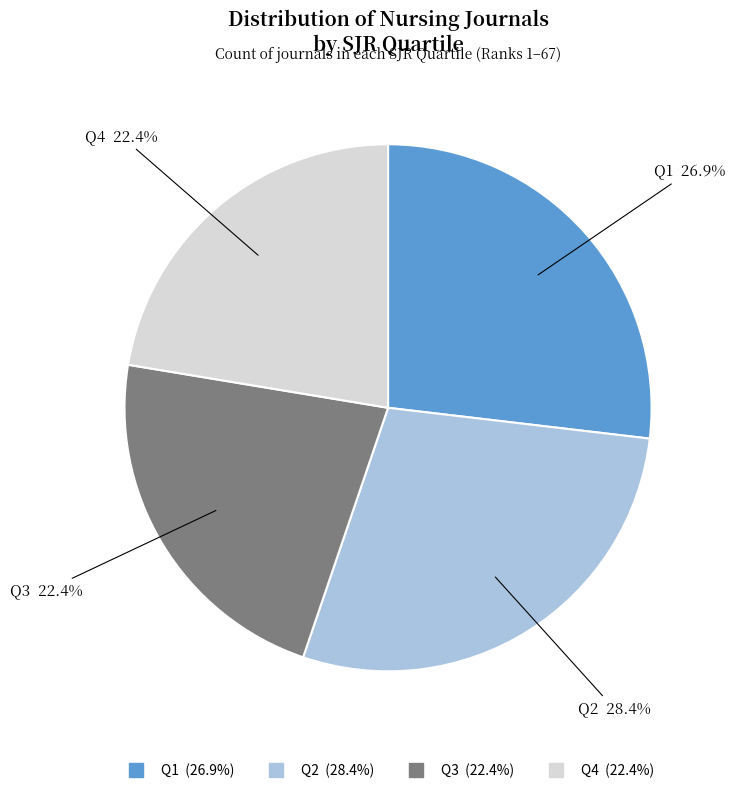

Is Q1 the majority of the pie?

No